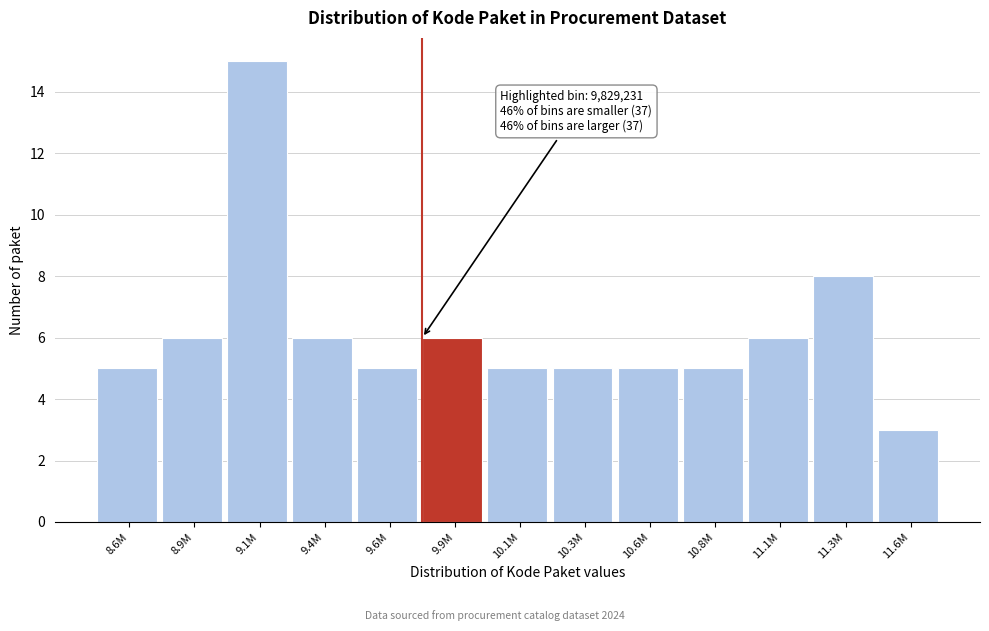

Reading left to right, transcribe all the data shown in this chart.

8.6M=5	8.9M=6	9.1M=15	9.4M=6	9.6M=5	9.9M=6	10.1M=5	10.3M=5	10.6M=5	10.8M=5	11.1M=6	11.3M=8	11.6M=3